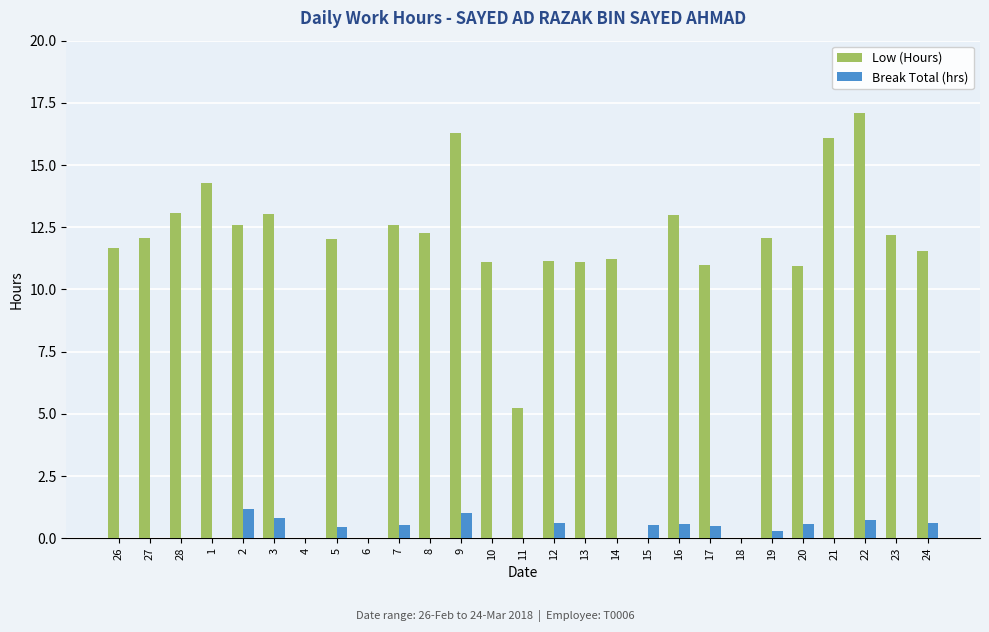

The value of Low (Hours) at 28 is 7.8. True or false?

False